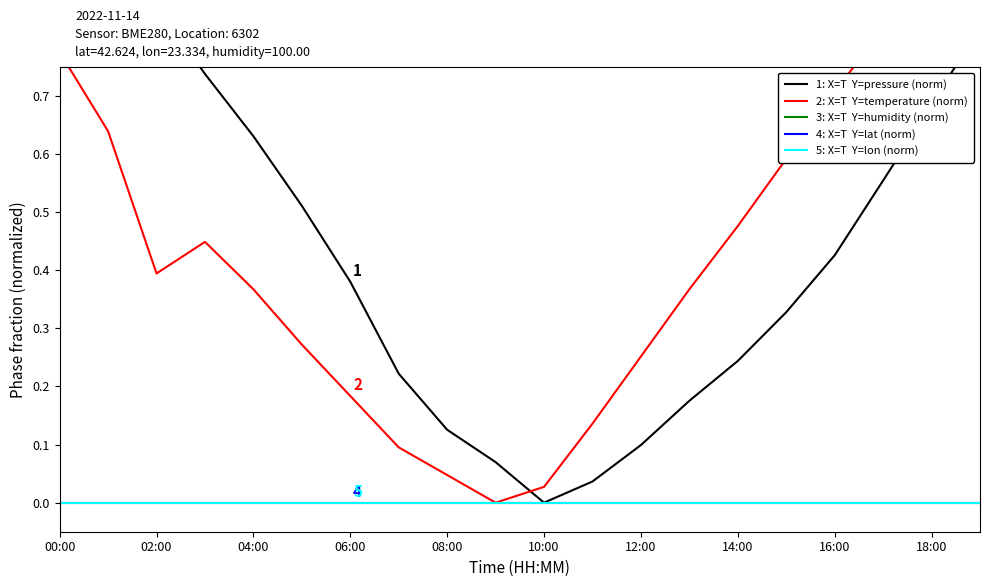

True or false: 3: X=T  Y=humidity (norm) and 4: X=T  Y=lat (norm) intersect in this chart.

False